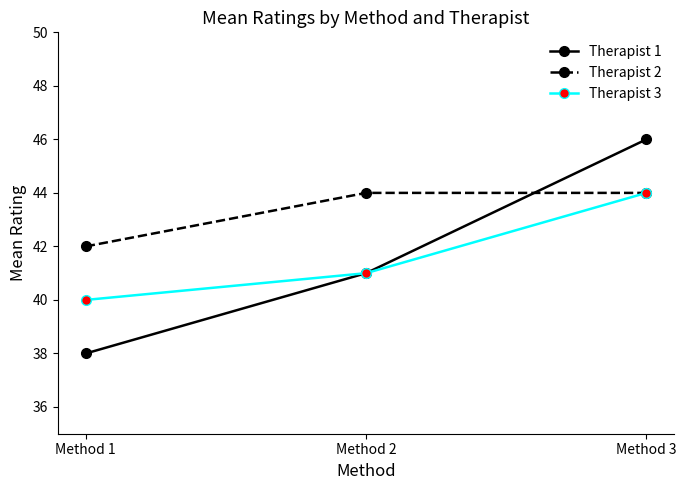

What is the sum of the Therapist 1 values at Method 2 and Method 3?

87